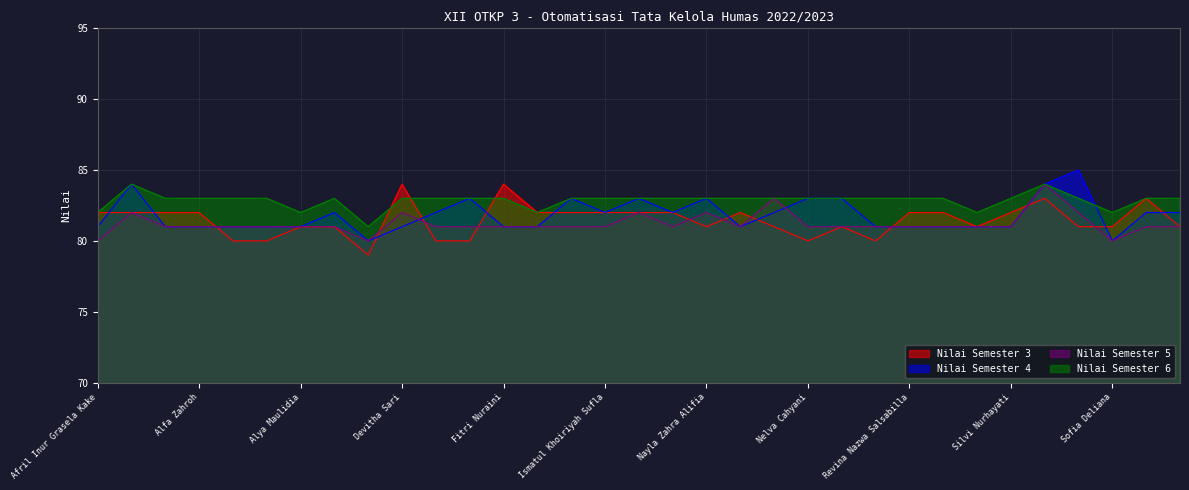

Which category has the highest value across all series?

Siti Nur Khalbiah